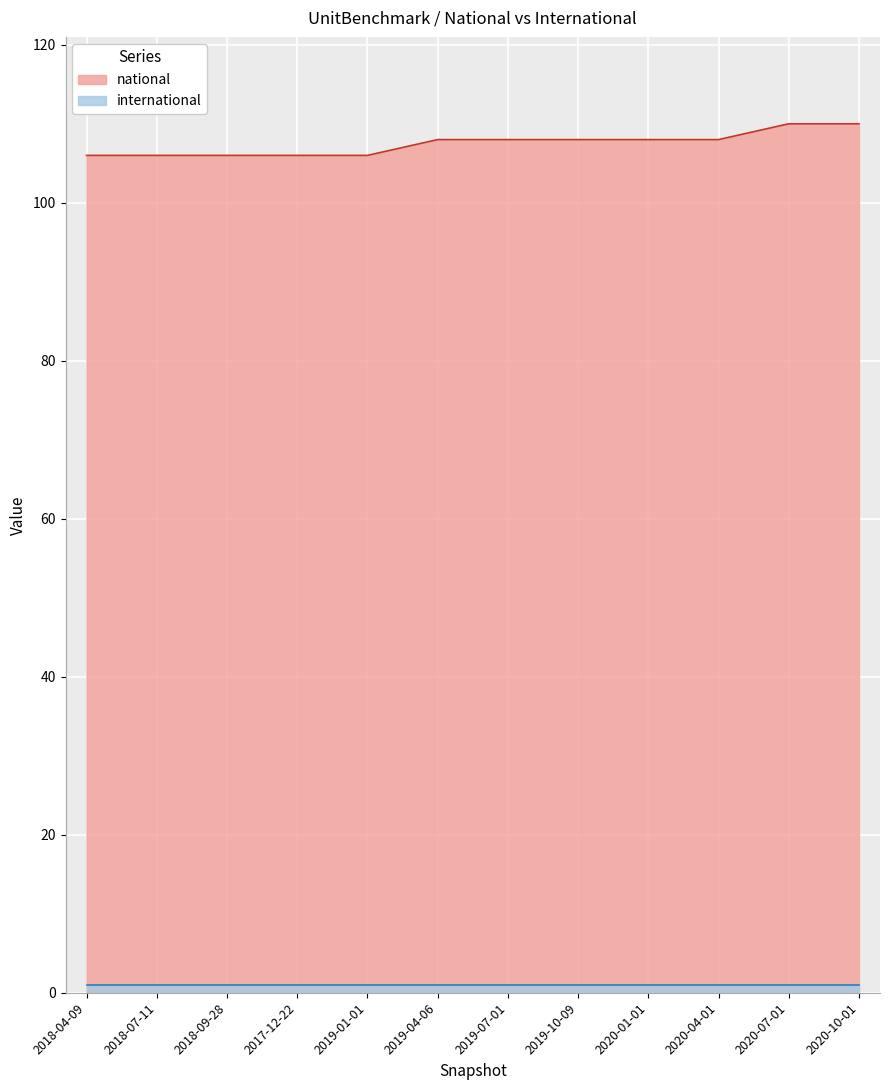

Reading left to right, what are all the values shown in this chart?

2018-04-09=106	2018-07-11=106	2018-09-28=106	2017-12-22=106	2019-01-01=106	2019-04-06=108	2019-07-01=108	2019-10-09=108	2020-01-01=108	2020-04-01=108	2020-07-01=110	2020-10-01=110